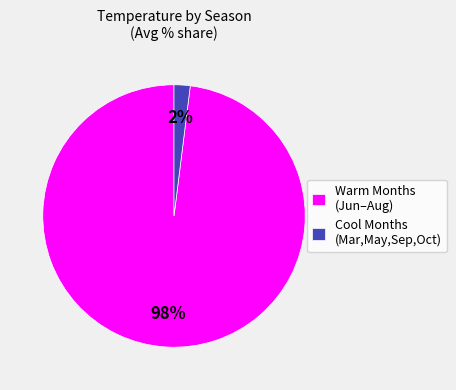

Which slice is the smallest?

Cool Months (Mar,May,Sep,Oct)